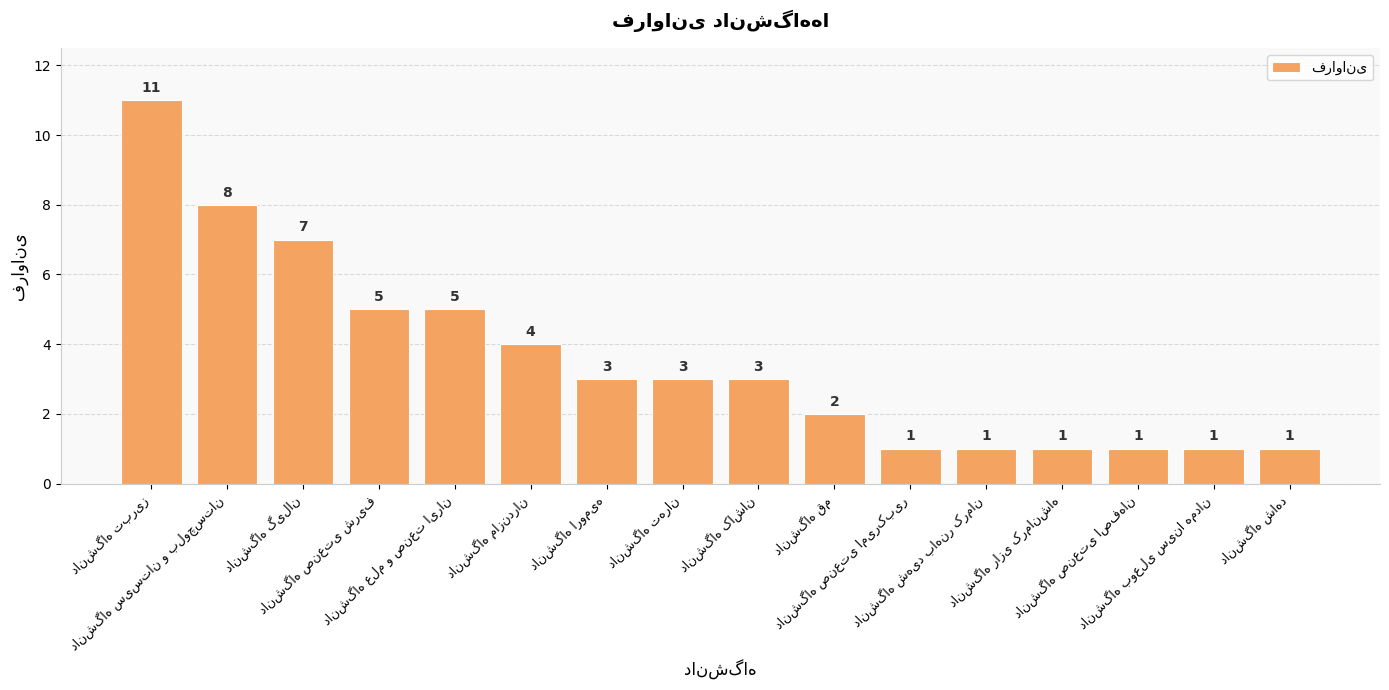

What is the difference between the second highest and minimum values?

7